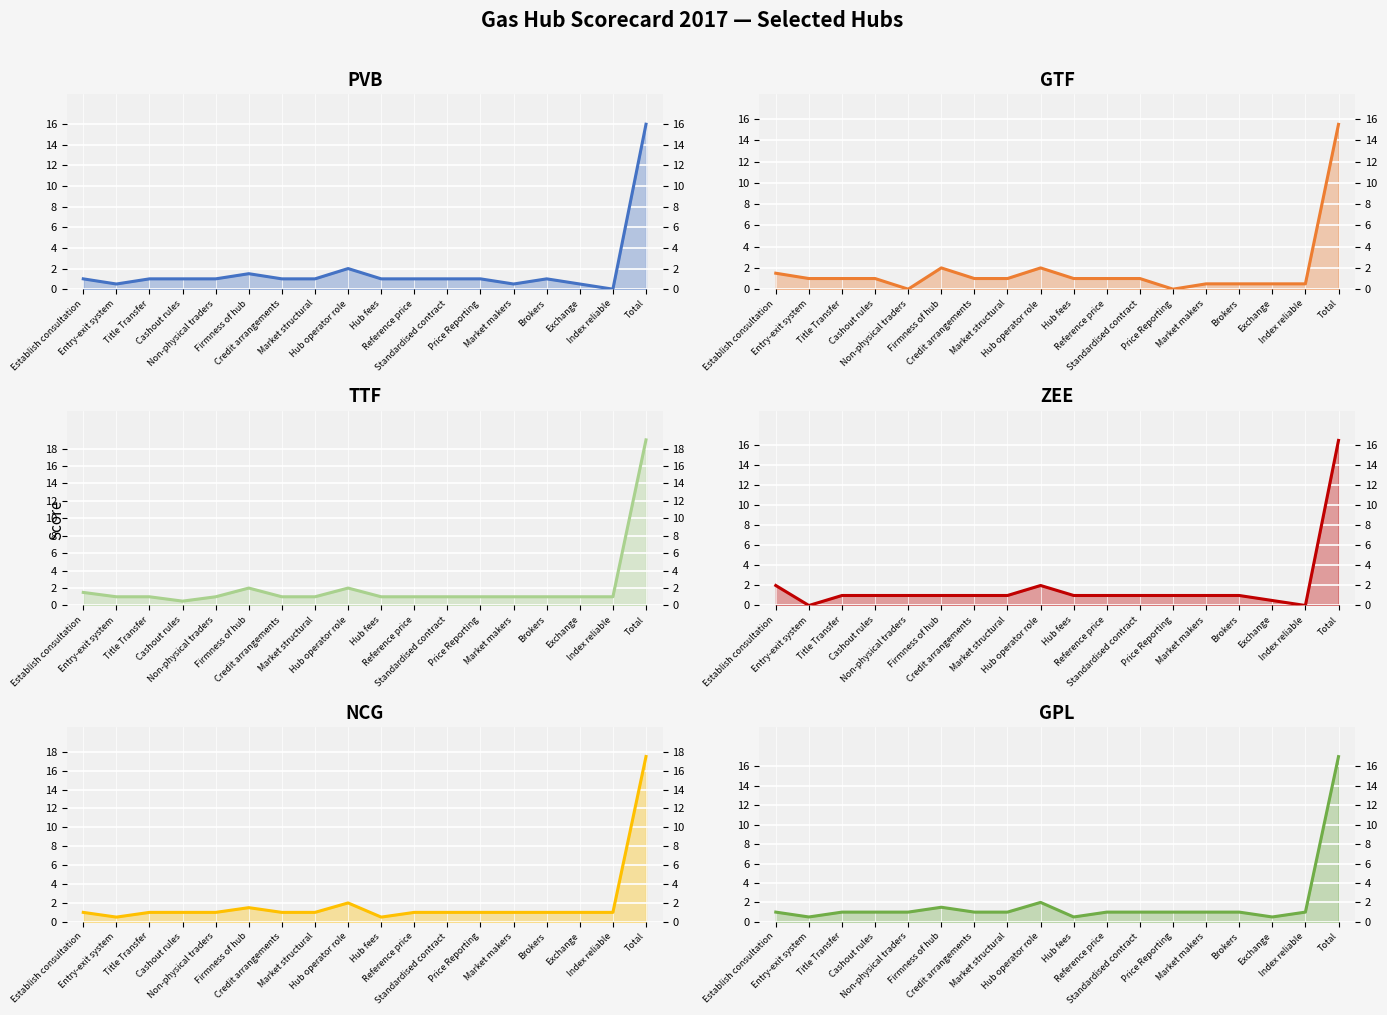

What is the label of the 18th point from the right?

Establish consultation